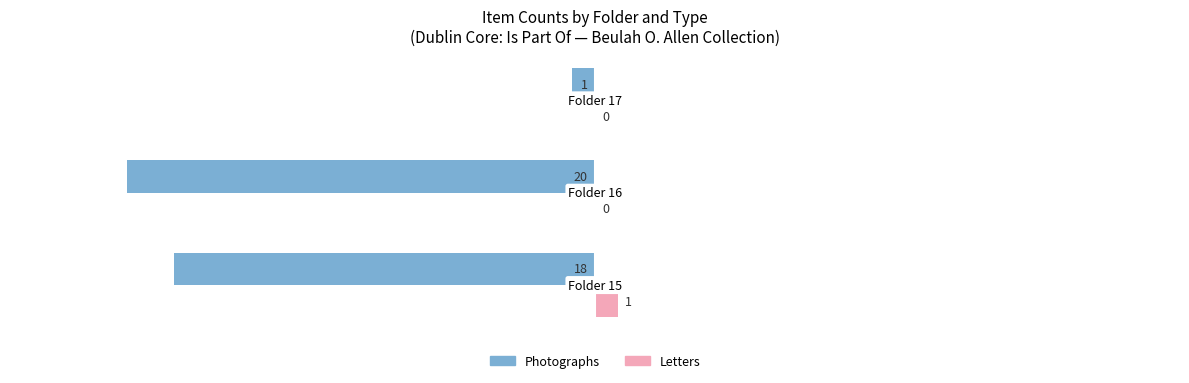

How many Letters values are between 0 and 1?

3